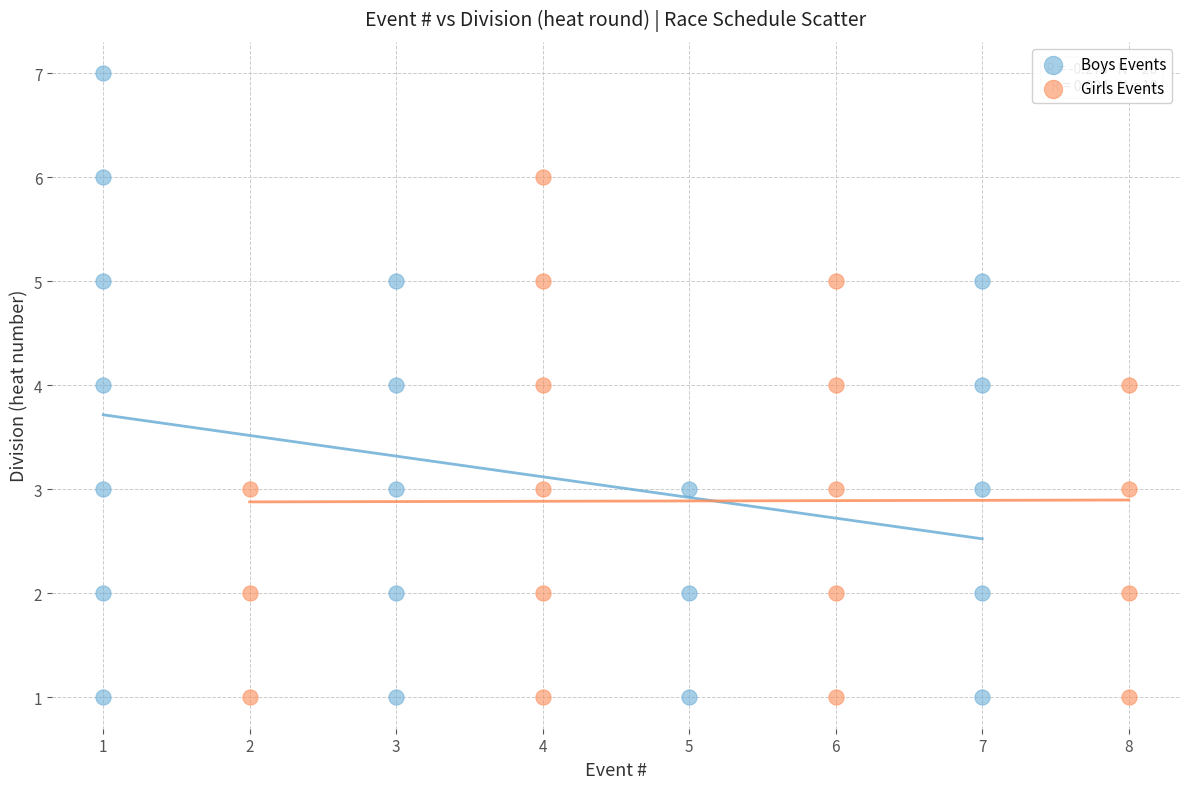

Which series contains the highest Y value?

Boys Events